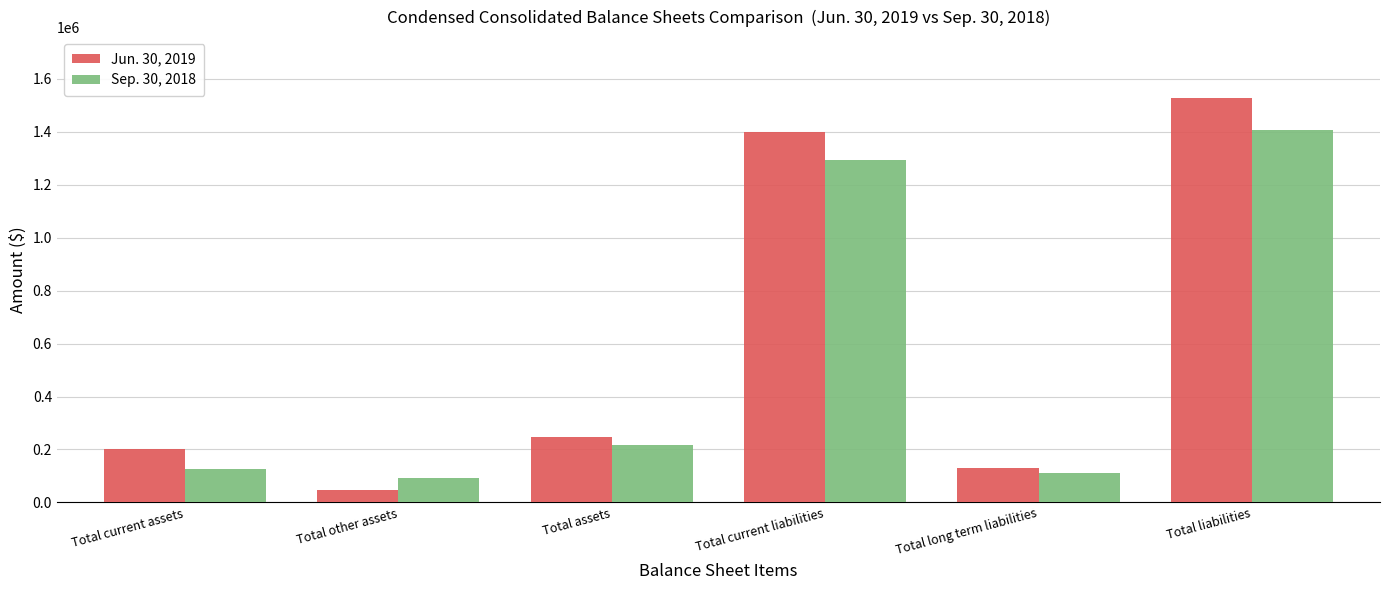

What is the approximate value of Jun. 30, 2019 at Total current liabilities?

1397133